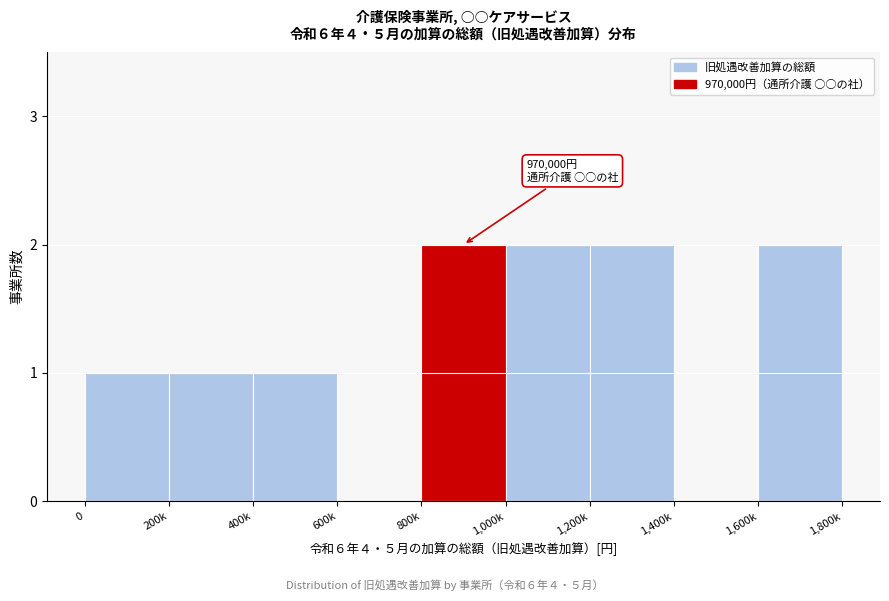

Reading left to right, transcribe all the data shown in this chart.

0=1	200k=1	400k=1	600k=0	800k=2	1,000k=2	1,200k=2	1,400k=0	1,600k=2